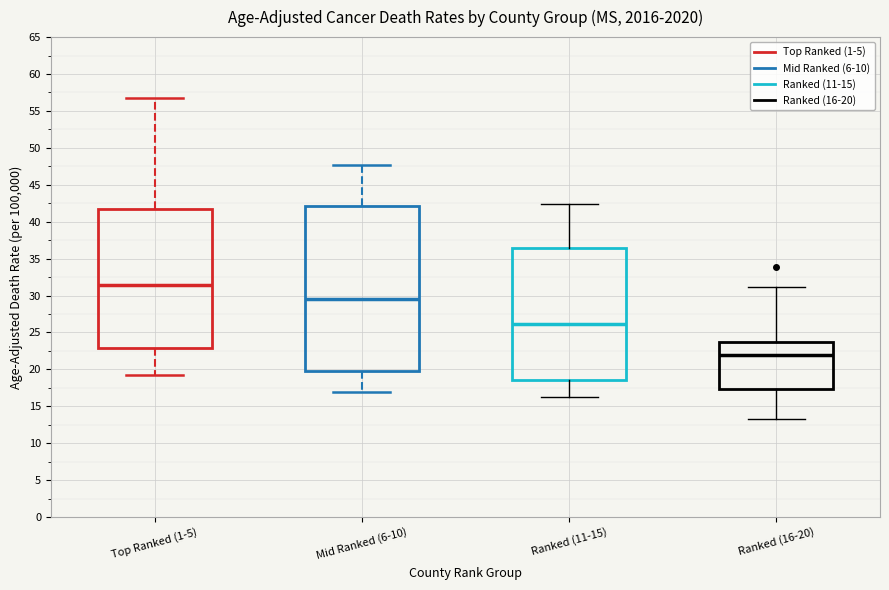

Where does the lower whisker of the box for Top Ranked (1-5) end on the y-axis? The values are not printed on the chart, so give them approximately, as read against the axis.

19.5